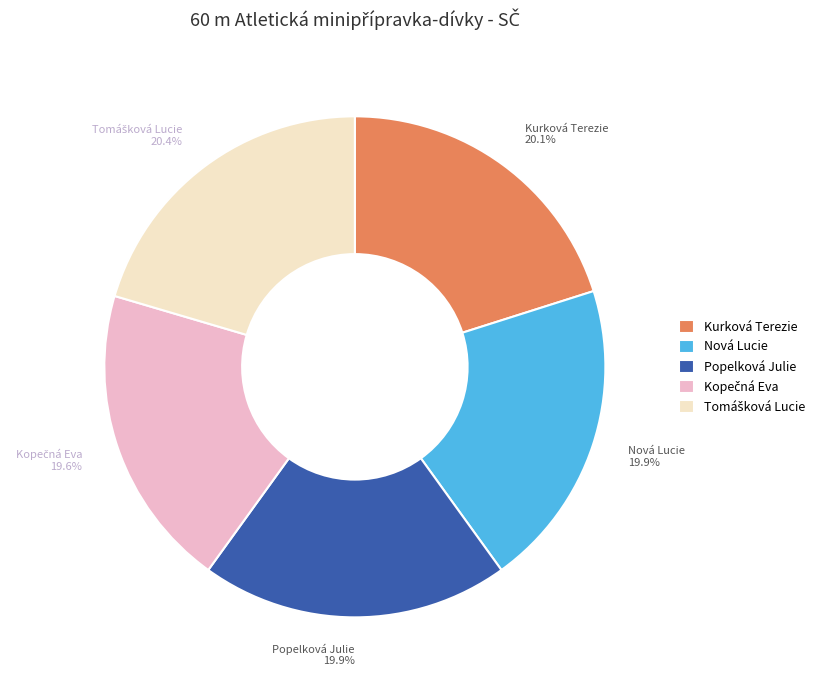

Does any single category account for the majority?

No